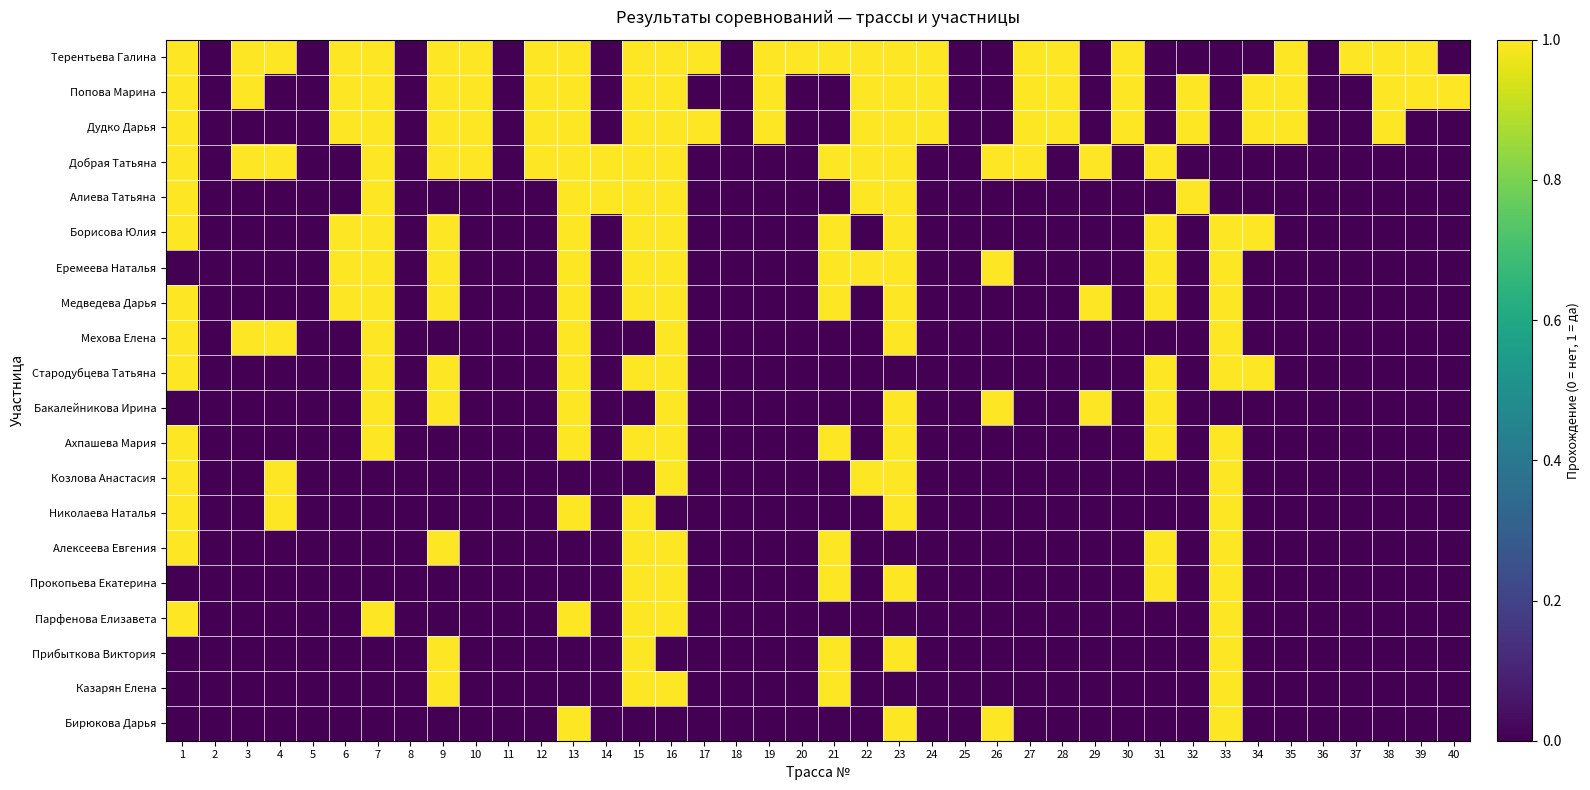

Rank the series at 32 from lowest to highest value.

Терентьева Галина, Добрая Татьяна, Борисова Юлия, Еремеева Наталья, Медведева Дарья, Мехова Елена, Стародубцева Татьяна, Бакалейникова Ирина, Ахпашева Мария, Козлова Анастасия, Николаева Наталья, Алексеева Евгения, Прокопьева Екатерина, Парфенова Елизавета, Прибыткова Виктория, Казарян Елена, Бирюкова Дарья, Попова Марина, Дудко Дарья, Алиева Татьяна